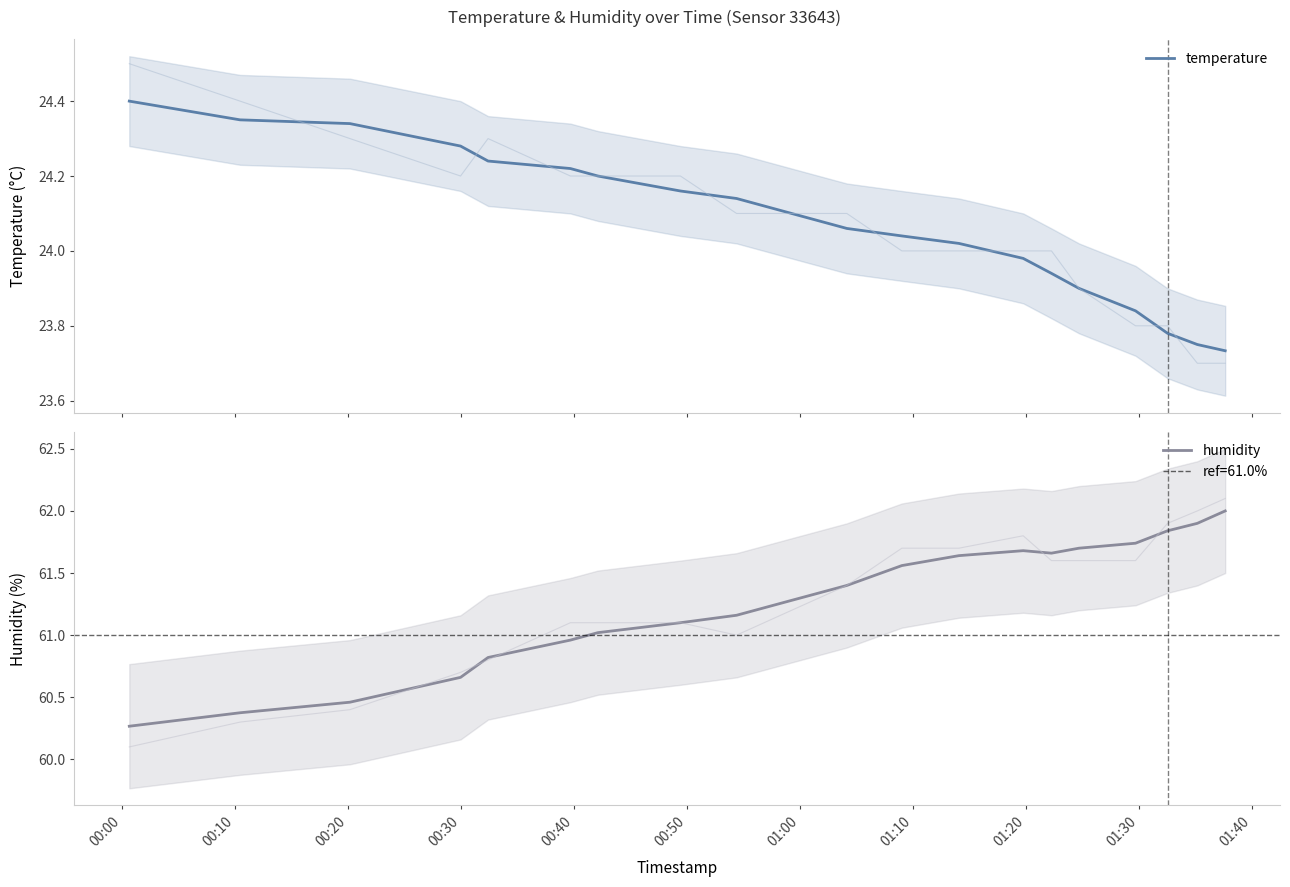

What are all the series names shown in the legend?

temperature, humidity